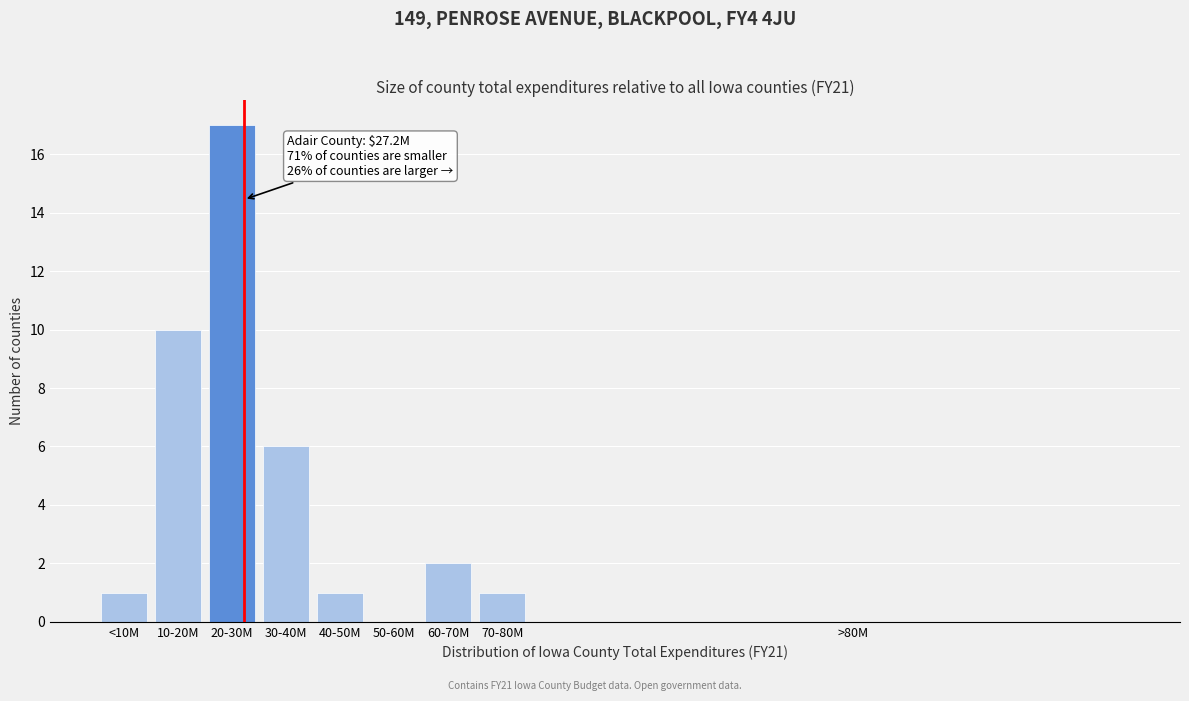

Reading left to right, extract all data points from this chart.

<10M=1	10-20M=10	20-30M=17	30-40M=6	40-50M=1	50-60M=0	60-70M=2	70-80M=1	>80M=0